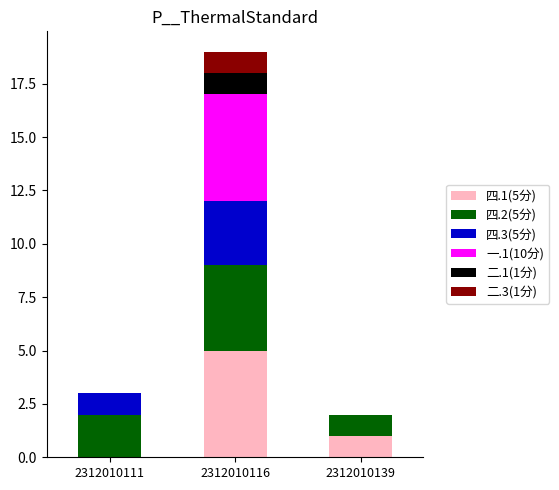

The 四.1(5分) series shows 5 at 2312010116. True or false?

True